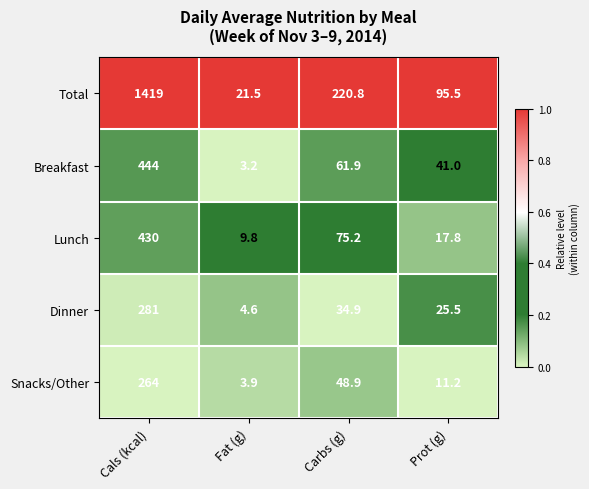

Rank the series by their maximum value, from lowest to highest.

Snacks/Other, Dinner, Lunch, Breakfast, Total